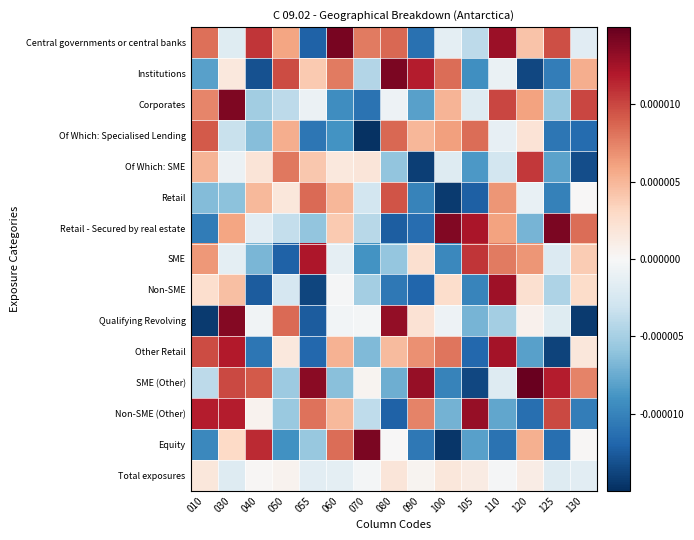

Which series changed the most between 030 and 105?

Other Retail